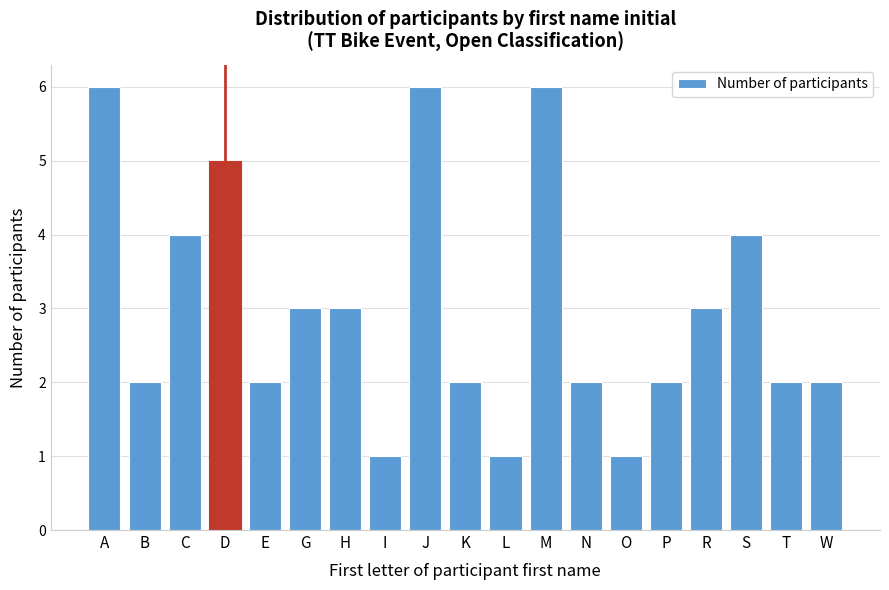

Reading left to right, list all the values displayed in this chart.

6	2	4	5	2	3	3	1	6	2	1	6	2	1	2	3	4	2	2